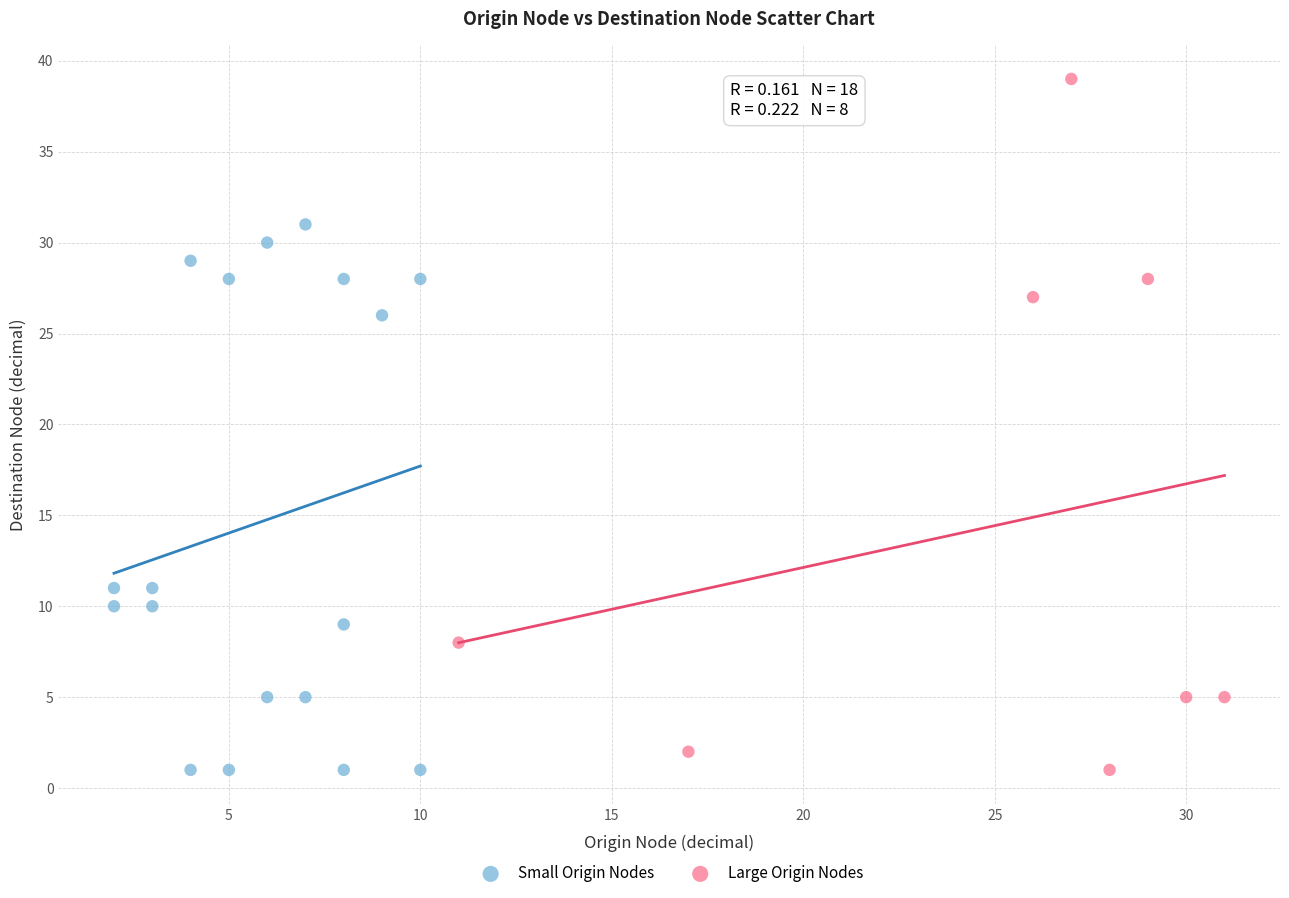

Which series contains the highest Y value?

Large Origin Nodes